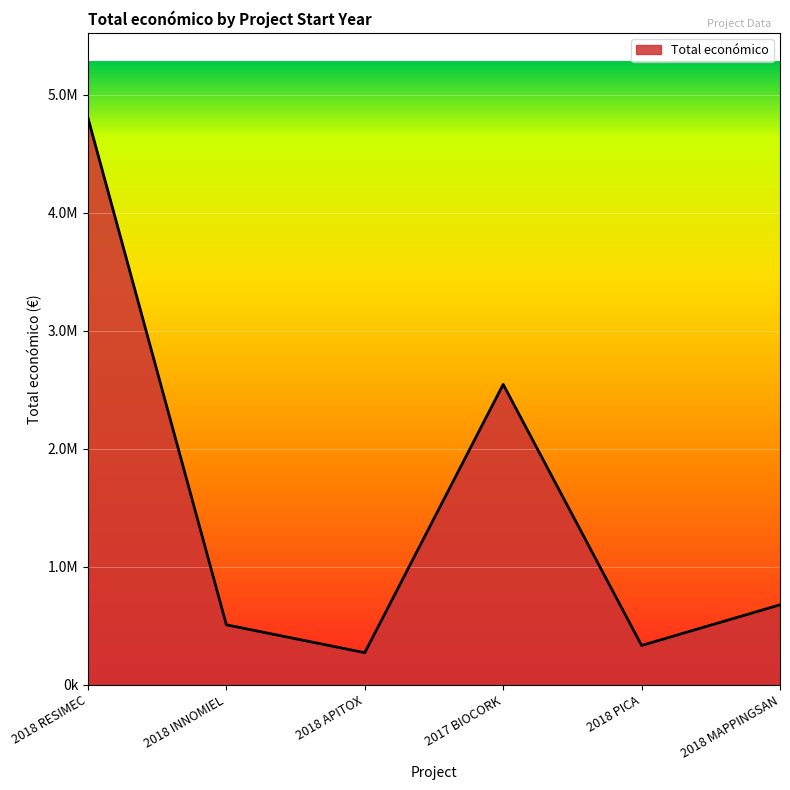

What is the average value?

1523712